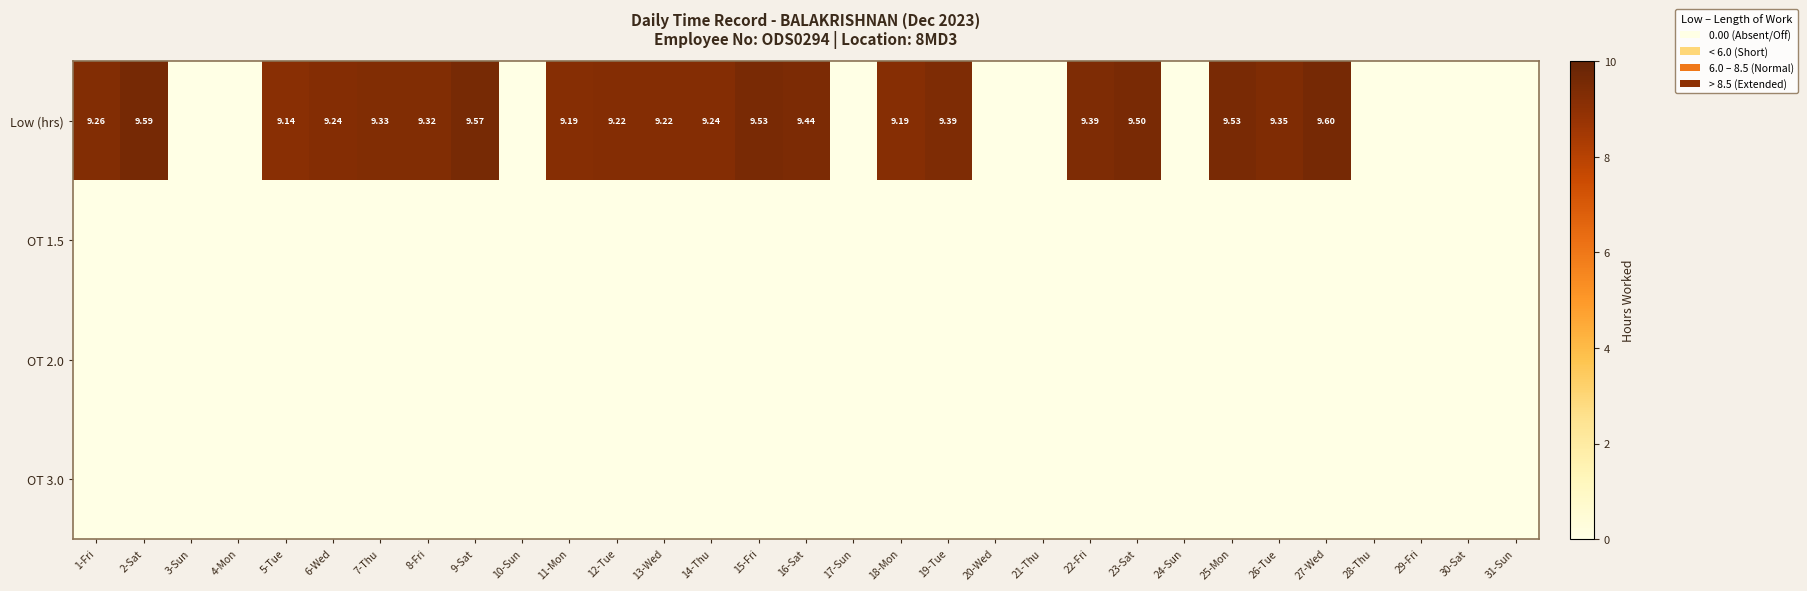

List the labels in order of OT 2.0 value, largest first.

1-Fri, 2-Sat, 3-Sun, 4-Mon, 5-Tue, 6-Wed, 7-Thu, 8-Fri, 9-Sat, 10-Sun, 11-Mon, 12-Tue, 13-Wed, 14-Thu, 15-Fri, 16-Sat, 17-Sun, 18-Mon, 19-Tue, 20-Wed, 21-Thu, 22-Fri, 23-Sat, 24-Sun, 25-Mon, 26-Tue, 27-Wed, 28-Thu, 29-Fri, 30-Sat, 31-Sun